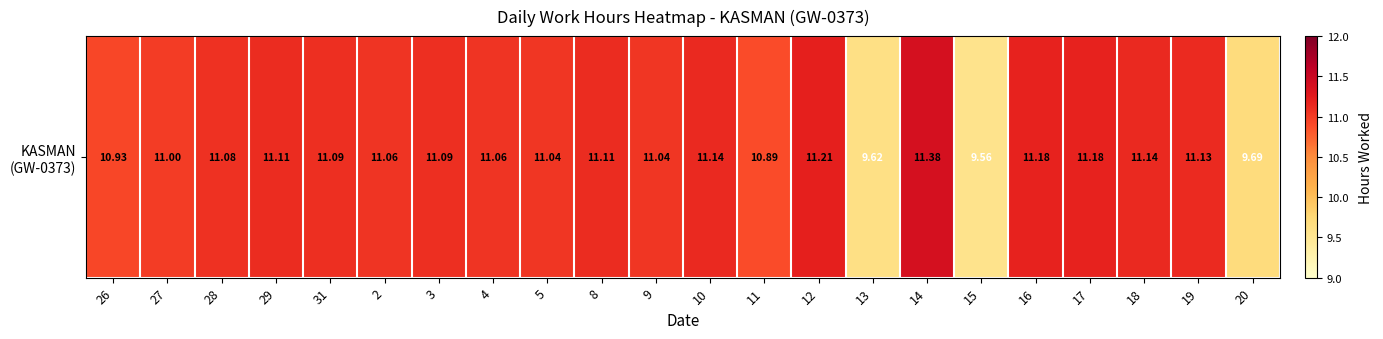

Rank the categories by value from lowest to highest.

15, 13, 20, 11, 26, 27, 5, 9, 2, 4, 28, 31, 3, 29, 8, 19, 10, 18, 16, 17, 12, 14